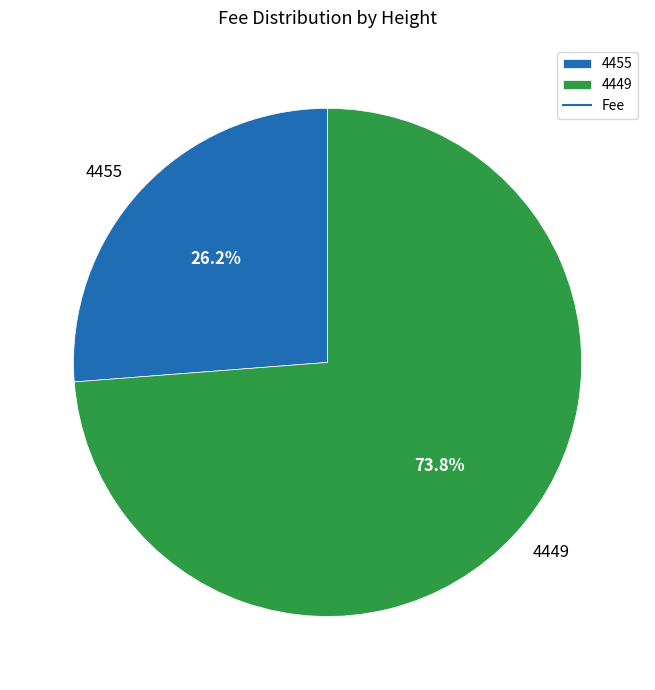

What is the smallest slice in the pie chart?

4455